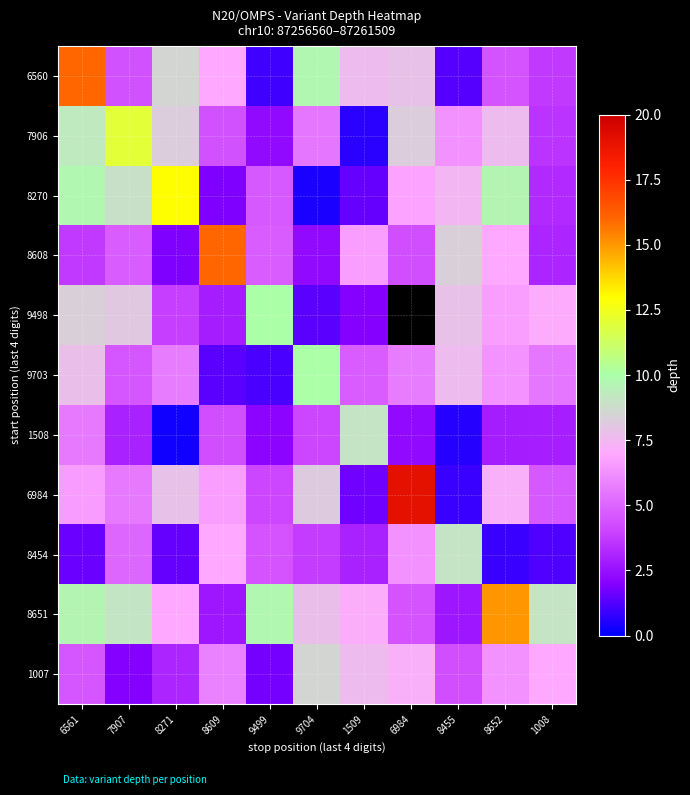

Reading right to left, transcribe all the data shown in this chart.

6560: 1008=3.7	8652=4.5	8455=1.3	6984=7.9	1509=7.6	9704=9.8	9499=0.9	8609=7.0	8271=8.6	7907=4.4	6561=16.0
7906: 1008=3.5	8652=7.6	8455=6.3	6984=8.3	1509=0.6	9704=5.5	9499=2.3	8609=4.4	8271=8.2	7907=12.0	6561=9.3
8270: 1008=3.3	8652=9.7	8455=7.4	6984=6.8	1509=1.5	9704=0.4	9499=4.7	8609=1.9	8271=13.0	7907=8.9	6561=9.7
8608: 1008=3.1	8652=7.0	8455=8.3	6984=4.4	1509=6.7	9704=2.3	9499=4.8	8609=16.0	8271=1.9	7907=4.7	6561=3.7
9498: 1008=7.1	8652=6.6	8455=7.9	6984=0.1	1509=2.0	9704=1.4	9499=10.0	8609=2.9	8271=3.9	7907=8.0	6561=8.3
9703: 1008=5.5	8652=6.3	8455=7.6	6984=5.7	1509=4.7	9704=10.0	9499=1.1	8609=1.4	8271=5.7	7907=4.6	6561=7.8
1508: 1008=2.9	8652=2.8	8455=0.6	6984=2.3	1509=9.0	9704=4.1	9499=2.1	8609=4.4	8271=0.3	7907=3.0	6561=5.6
6984: 1008=4.6	8652=7.2	8455=0.9	6984=19.0	1509=1.7	9704=8.1	9499=4.1	8609=6.6	8271=7.8	7907=5.6	6561=6.6
8454: 1008=1.2	8652=0.9	8455=9.0	6984=6.3	1509=3.0	9704=3.8	9499=4.5	8609=7.0	8271=1.5	7907=5.0	6561=1.6
8651: 1008=9.0	8652=15.0	8455=2.7	6984=4.5	1509=7.2	9704=7.8	9499=9.7	8609=2.7	8271=7.0	7907=9.1	6561=9.6
1007: 1008=7.0	8652=6.3	8455=4.3	6984=7.2	1509=7.6	9704=8.6	9499=1.8	8609=5.8	8271=3.1	7907=2.0	6561=4.6